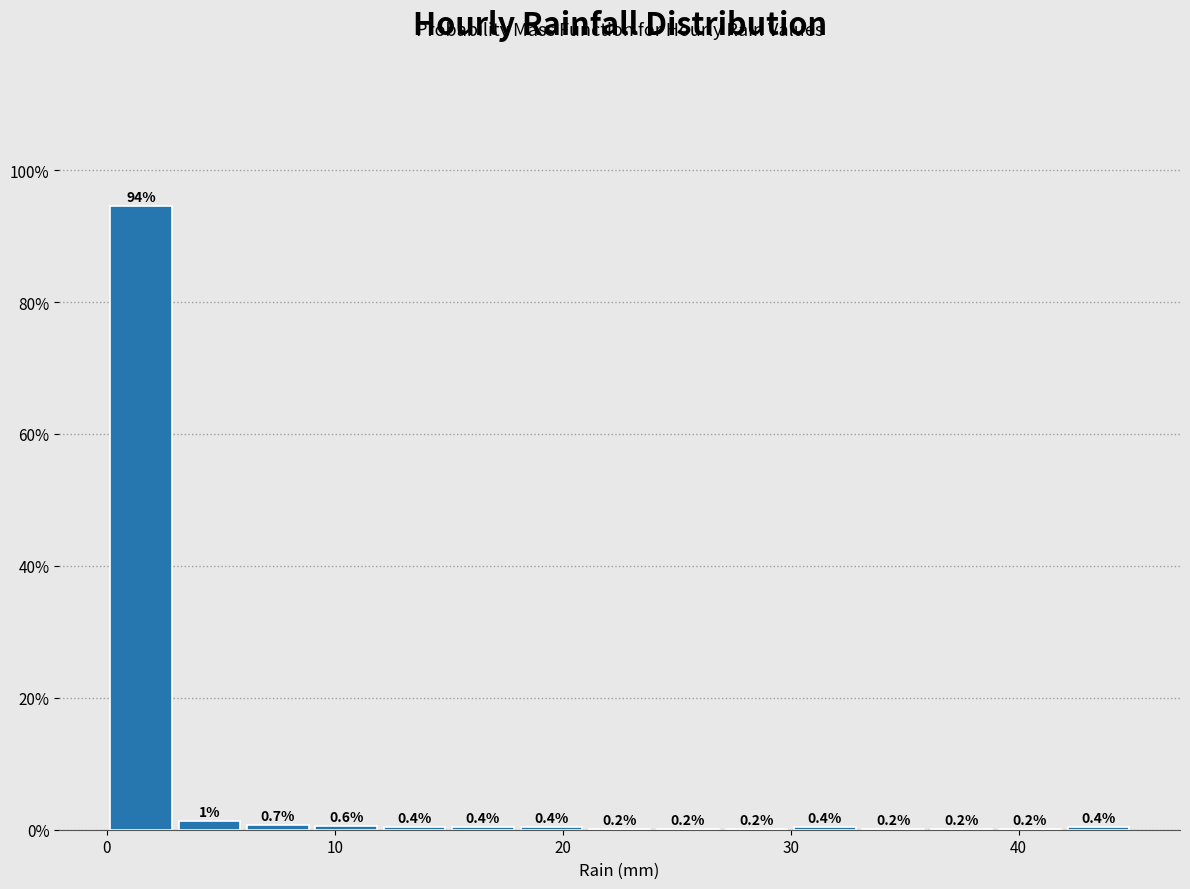

Read against the x-axis, roughly where is the centre of the tallest bar?

2